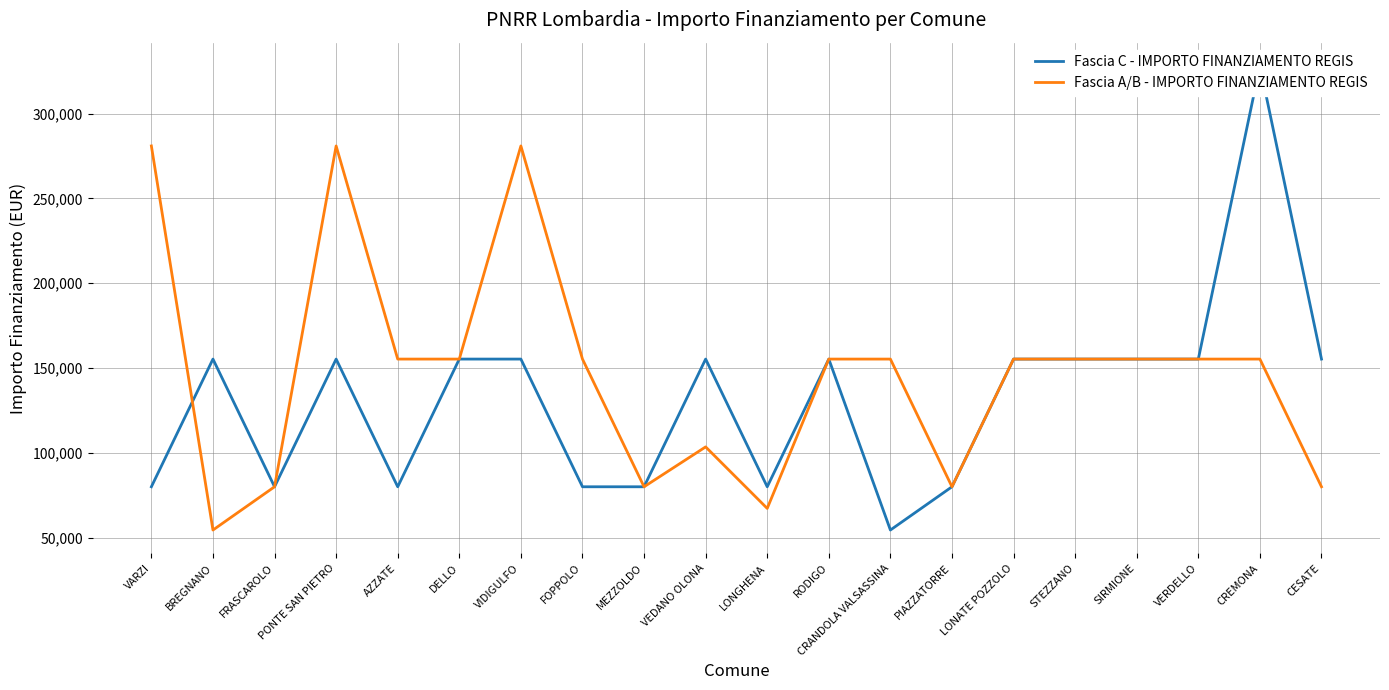

Which series has the largest total across all categories?

Fascia A/B - IMPORTO FINANZIAMENTO REGIS